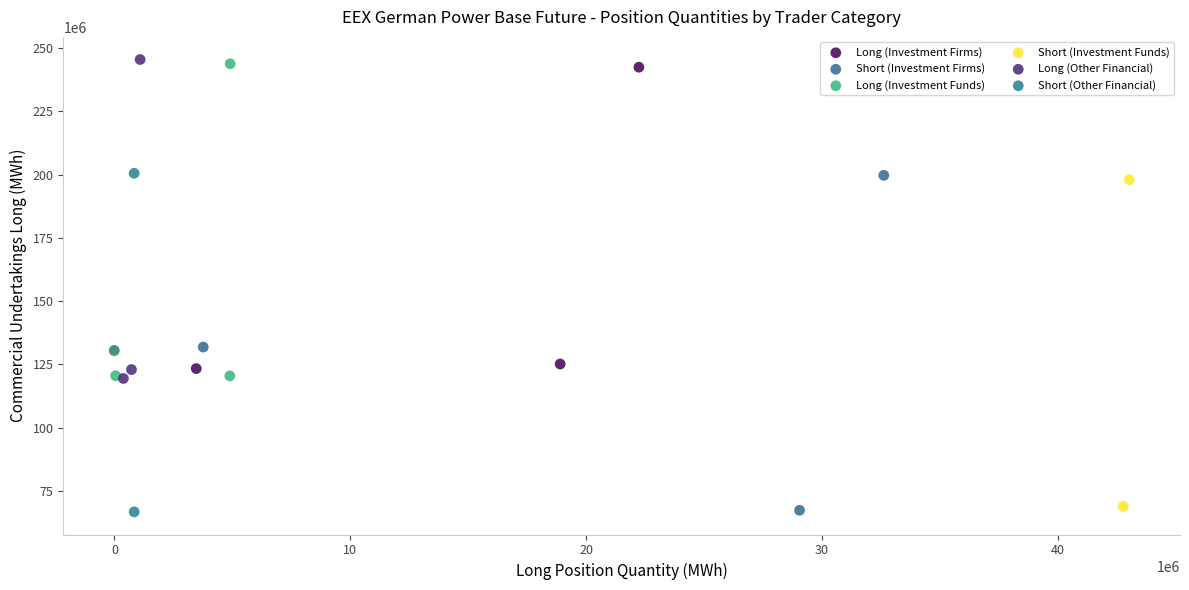

Which series contains the highest Y value?

Long (Other Financial)